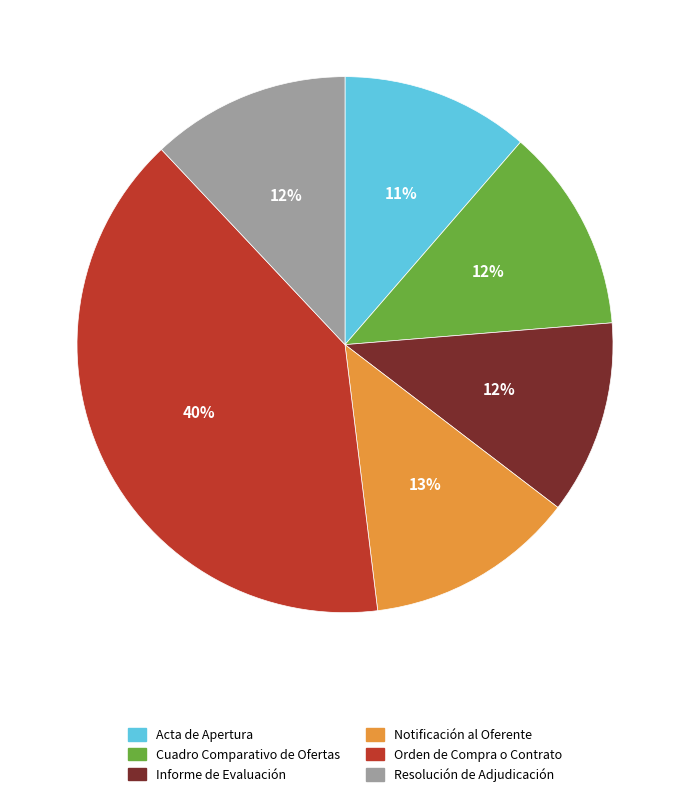

Does any single category account for the majority?

No